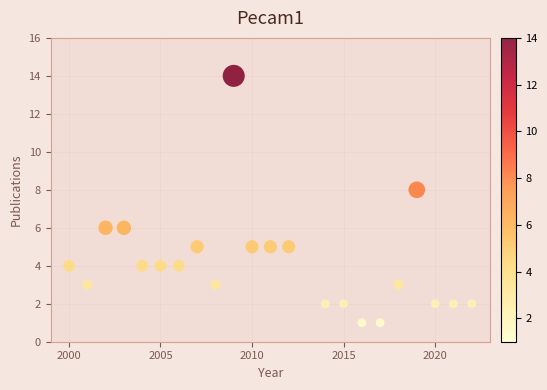

What is the range of Y values (max minus min)?

13